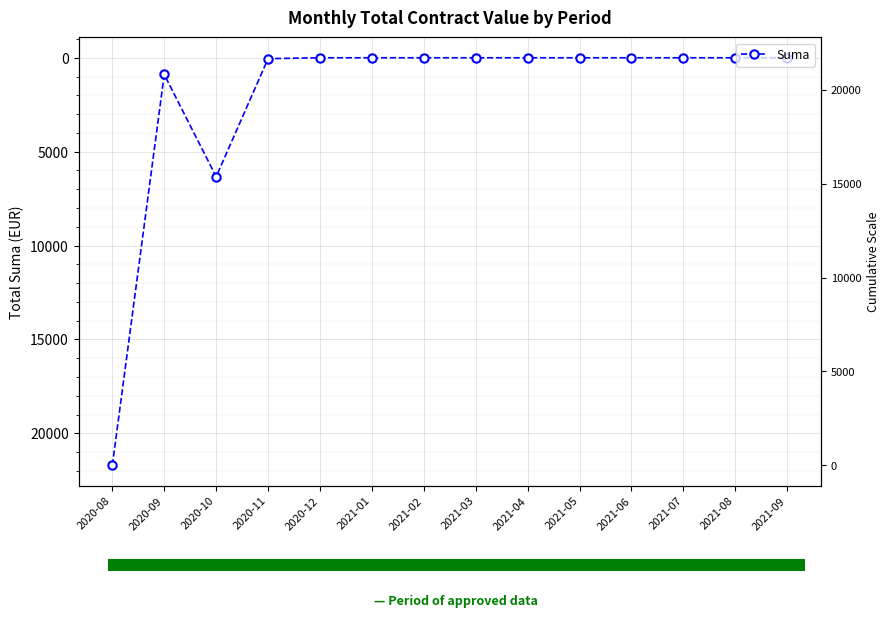

Rank the categories by value from highest to lowest.

2020-08, 2020-10, 2020-09, 2020-11, 2020-12, 2021-01, 2021-02, 2021-03, 2021-04, 2021-05, 2021-06, 2021-07, 2021-08, 2021-09